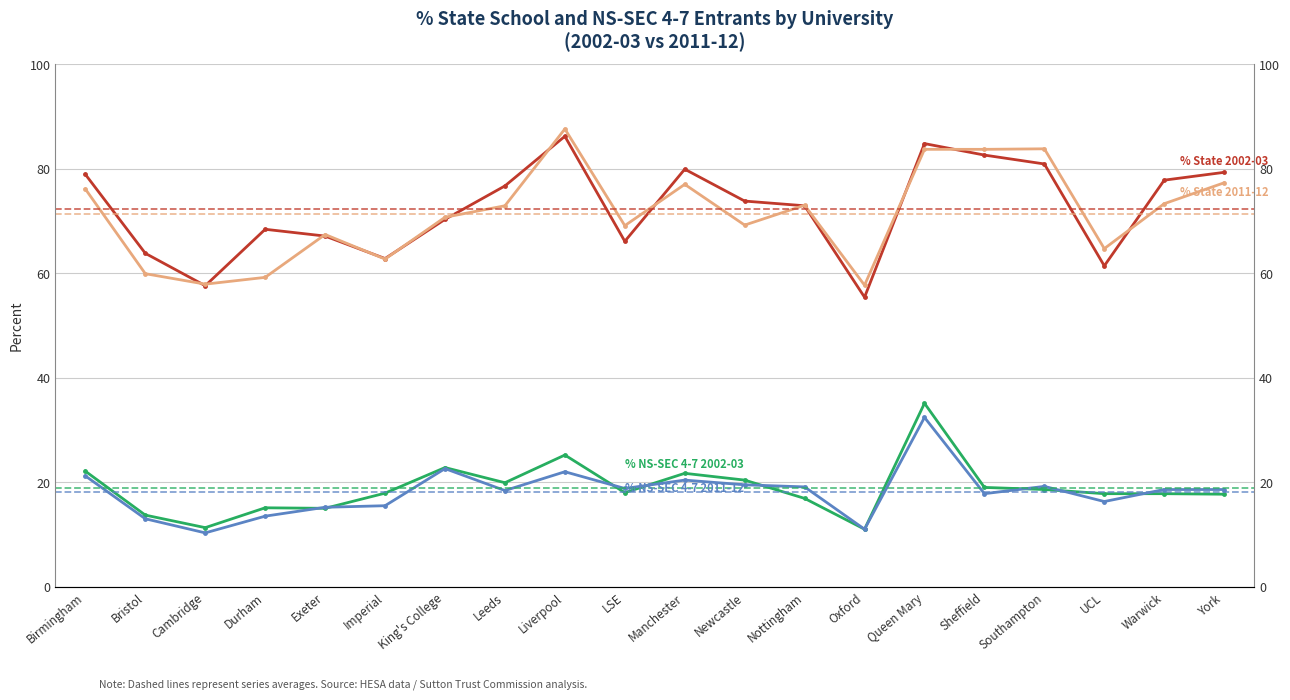

In % NS-SEC 4-7 2002-03, how many points are higher than both neighbors (excluding endpoints)?

5